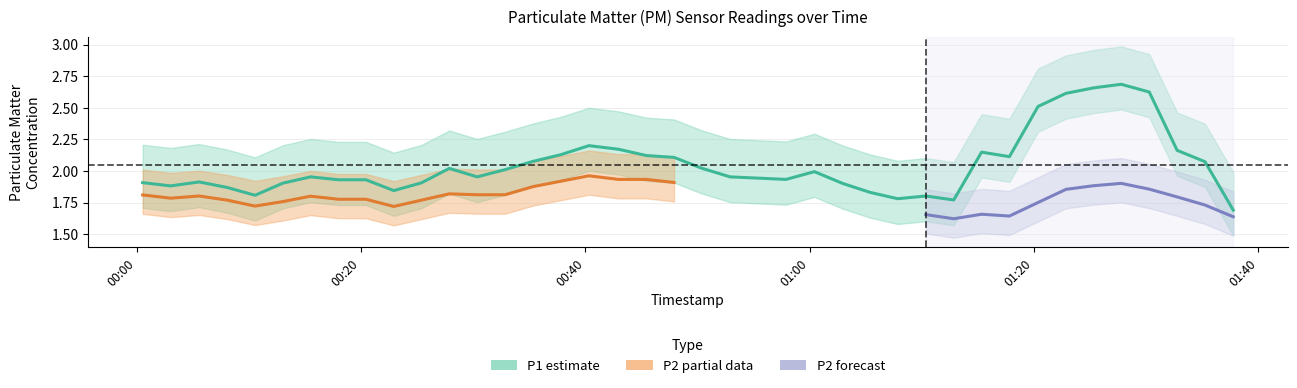

Which series has the largest total across all categories?

P1